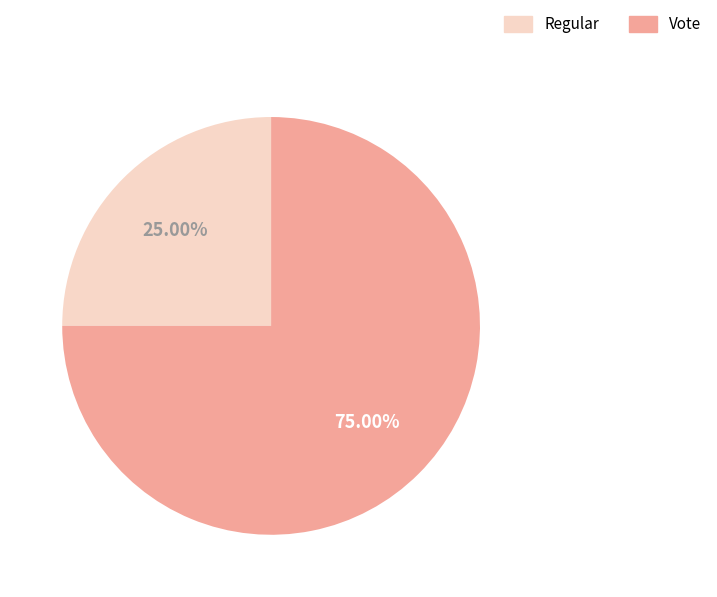

Between Vote and Regular, which is larger?

Vote